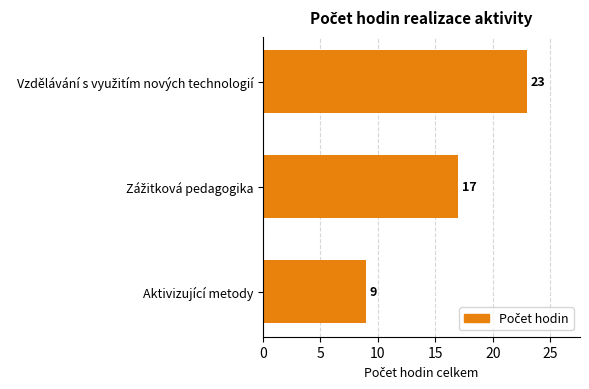

Reading bottom to top, transcribe all the data shown in this chart.

9	17	23